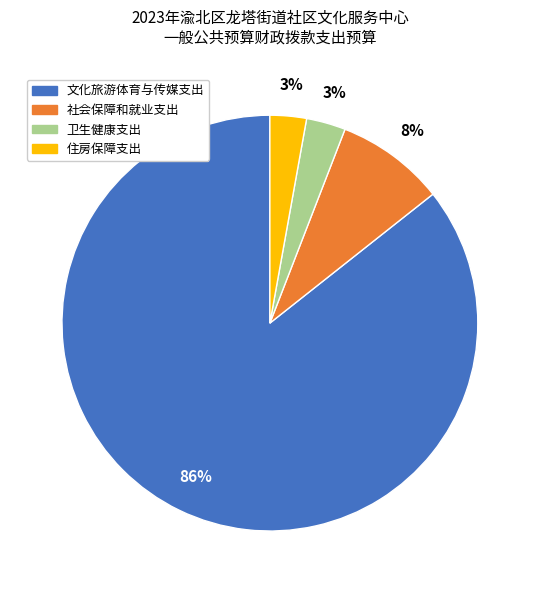

Is the sum of 卫生健康支出 and 社会保障和就业支出 greater than half?

No